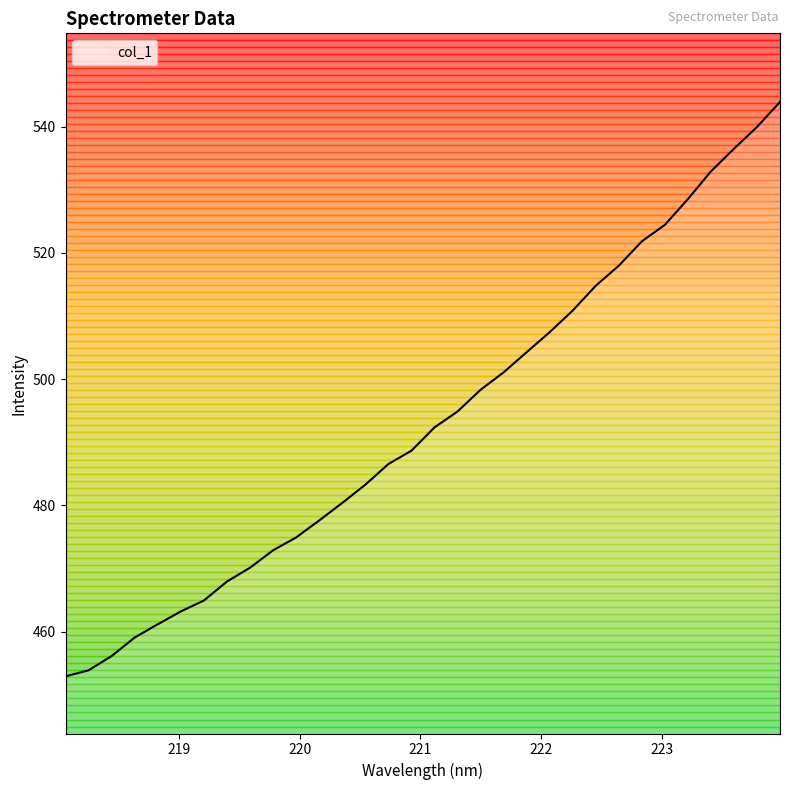

What is the greatest value displayed?

543.9